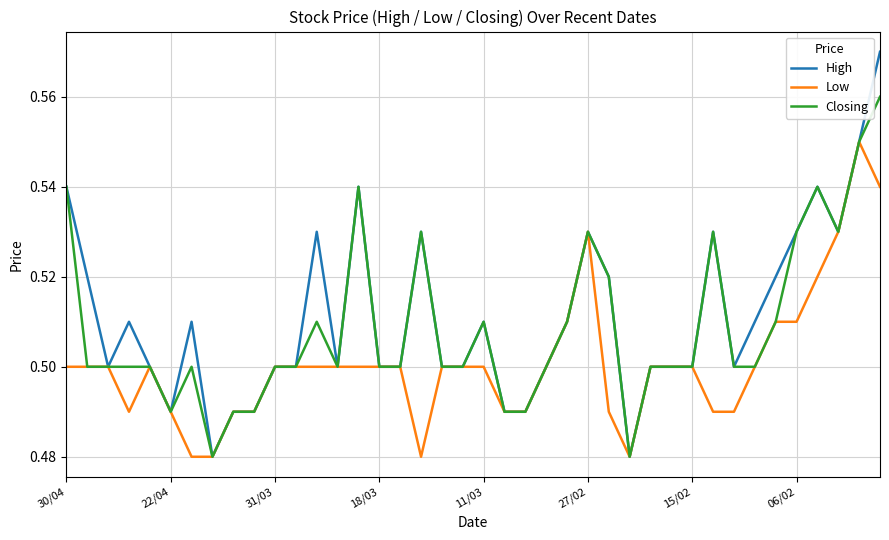

Rank the series by their average value, from lowest to highest.

Low, Closing, High